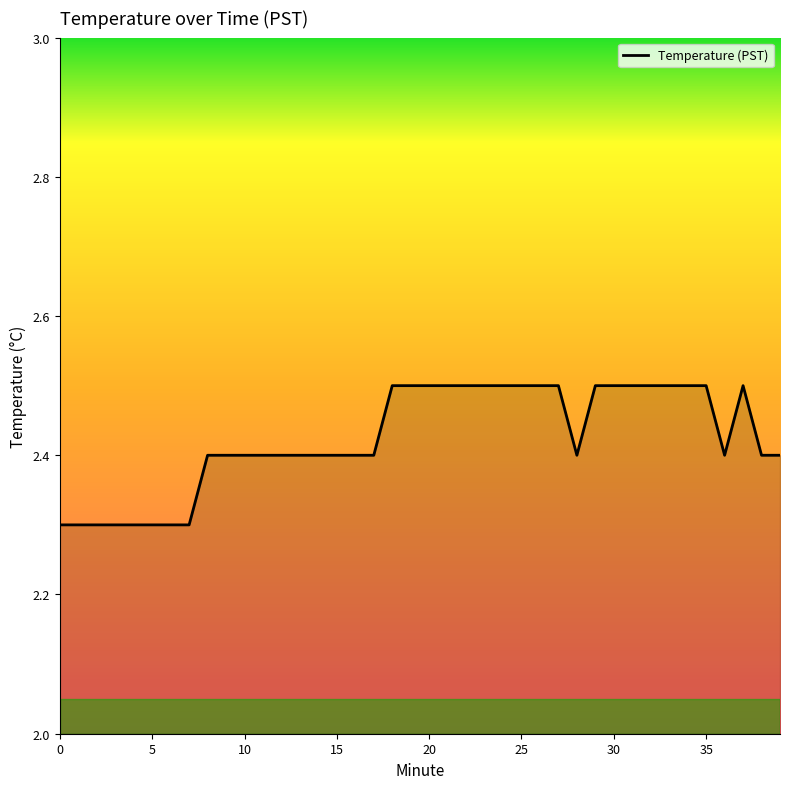

What is the maximum value shown in the chart?

2.5